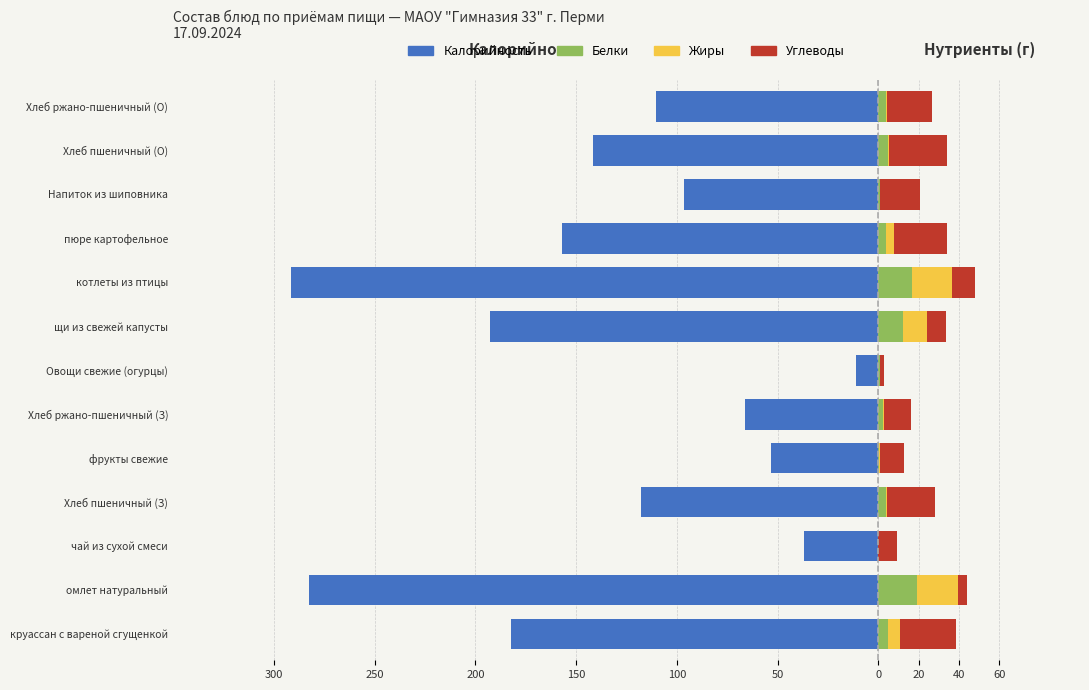

Is it true that Белки equals 6.3 at Хлеб ржано-пшеничный (О)?

False